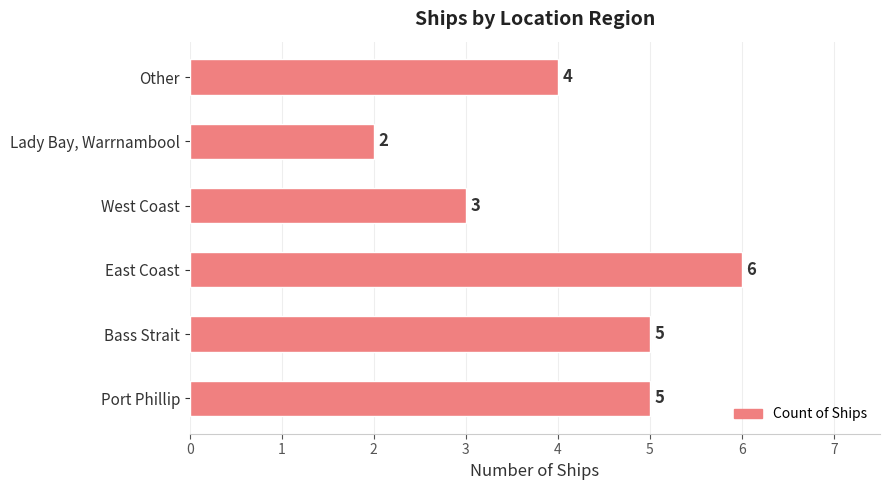

Count the values in the range 3 to 5.

4